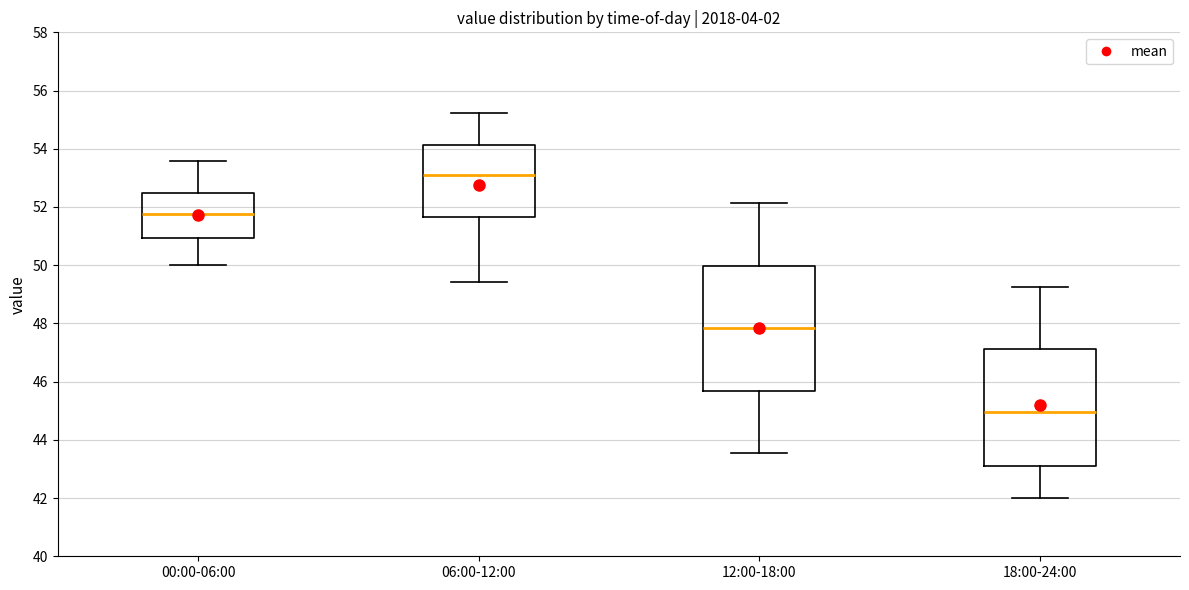

Reading left to right, read every box against the y-axis: the position of its median line, the range the box covers, and the ends of its whiskers. The values are not printed on the chart, so give them approximately, as read against the axis.

00:00-06:00: median 51.8, box 51.0 to 52.4, whiskers 50.0 to 53.6
06:00-12:00: median 53.2, box 51.6 to 54.2, whiskers 49.4 to 55.2
12:00-18:00: median 47.8, box 45.6 to 50.0, whiskers 43.6 to 52.2
18:00-24:00: median 45.0, box 43.2 to 47.2, whiskers 42.0 to 49.2